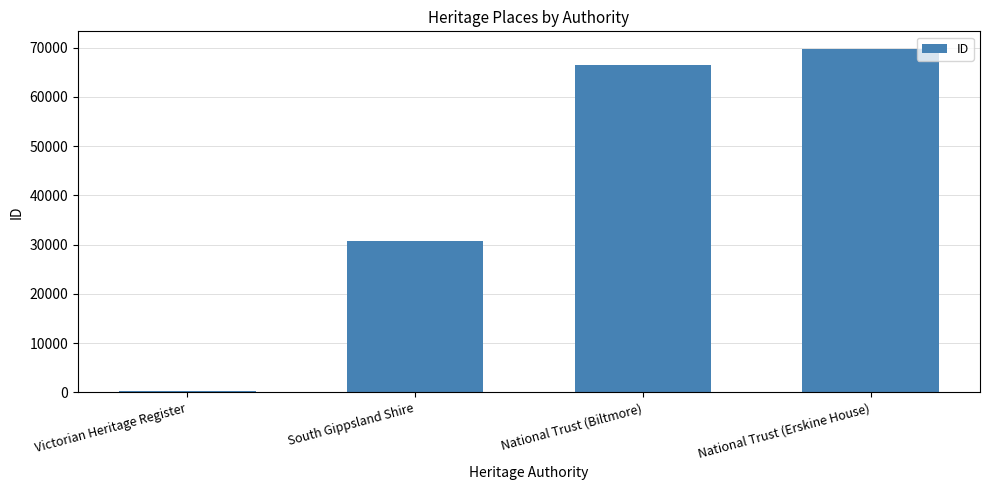

What is the difference between the maximum and second lowest values?

39011